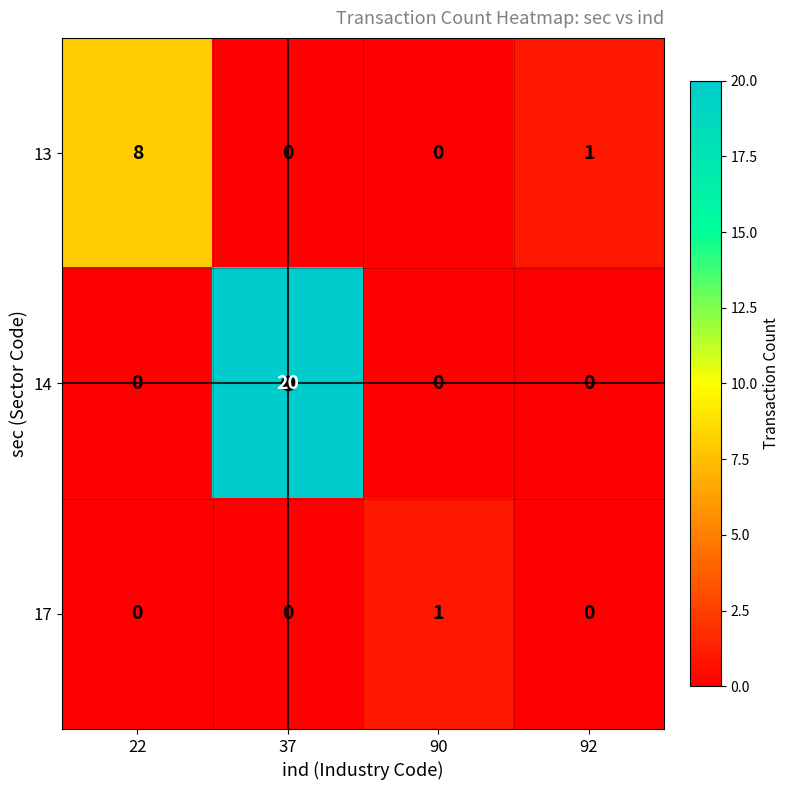

Which category has the highest value in the 17 series?

90